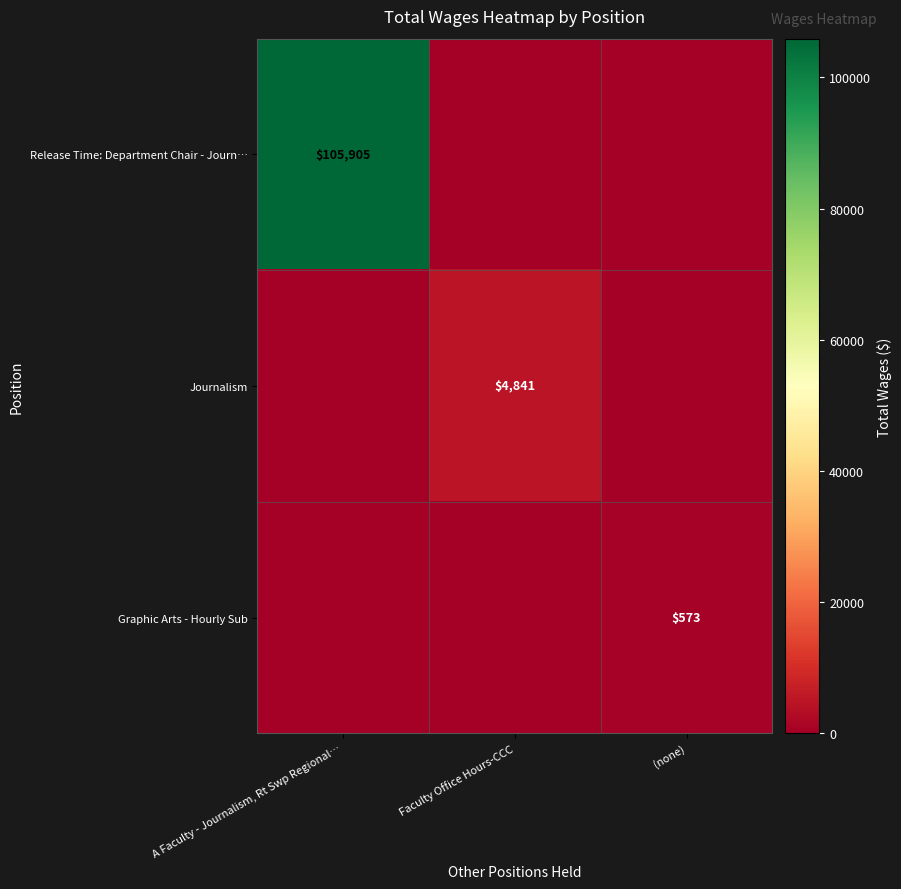

The Release Time: Department Chair - Journ… series shows 105905 at A Faculty - Journalism, Rt Swp Regional…. True or false?

True